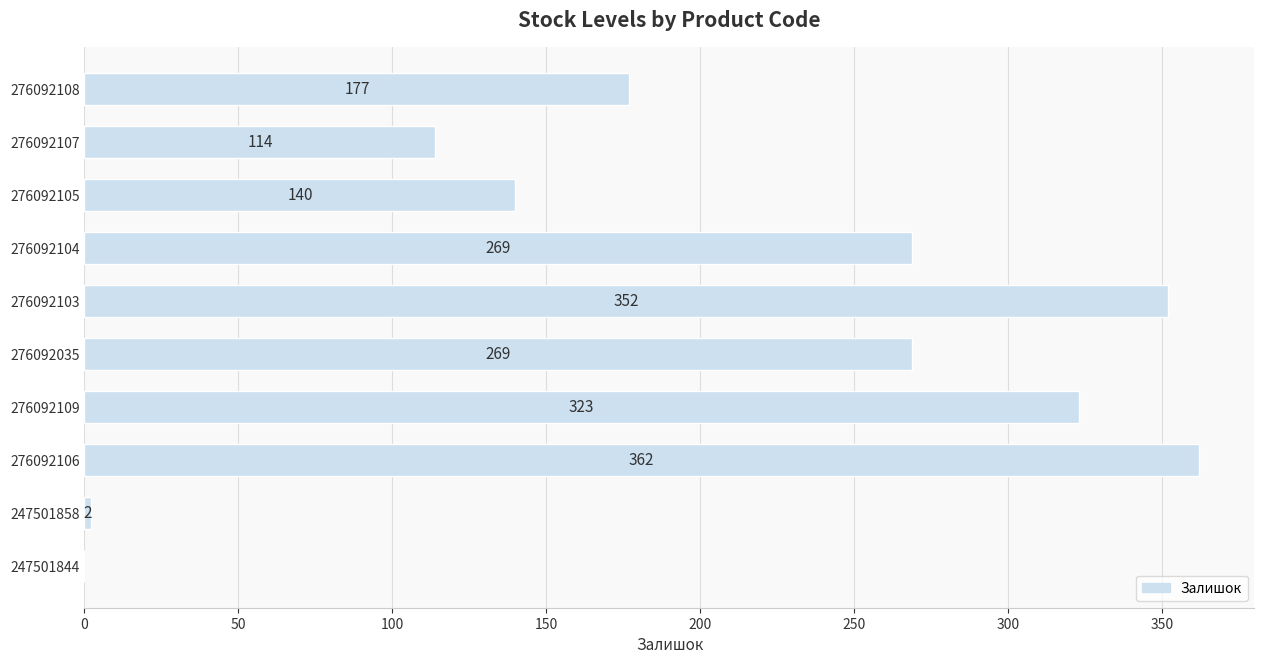

The value at 276092035 is 120. True or false?

False